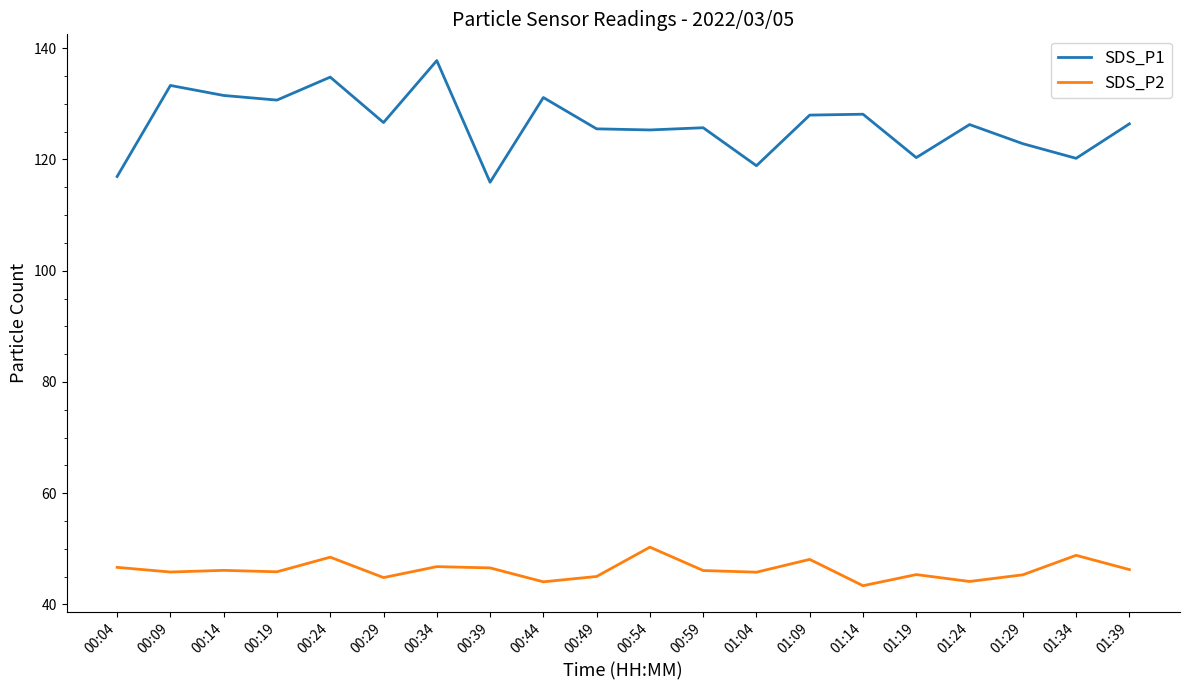

What position from the left is 01:14?

15